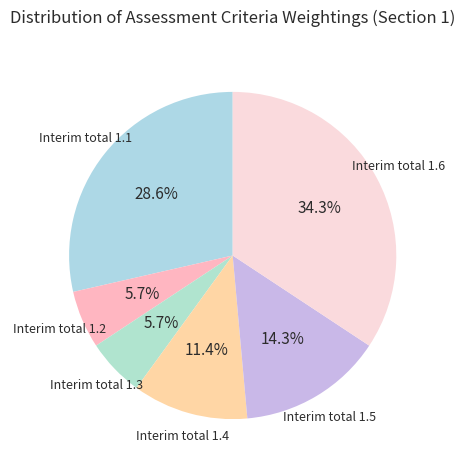

Count the number of slices in the pie.

6